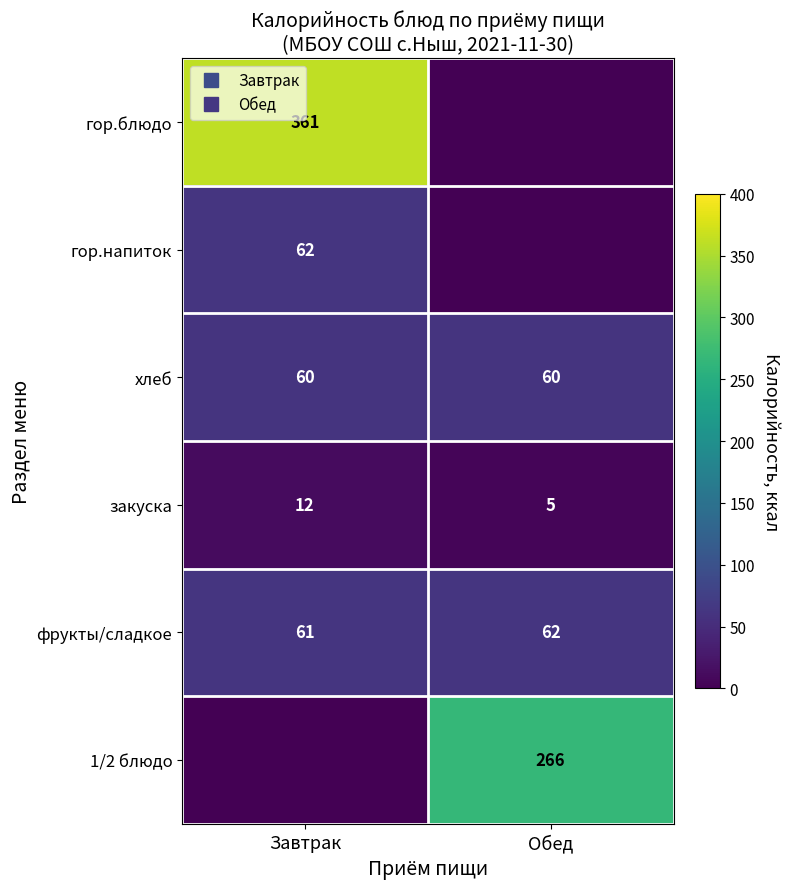

What is the spread (max minus min) of values at Обед?

266.5